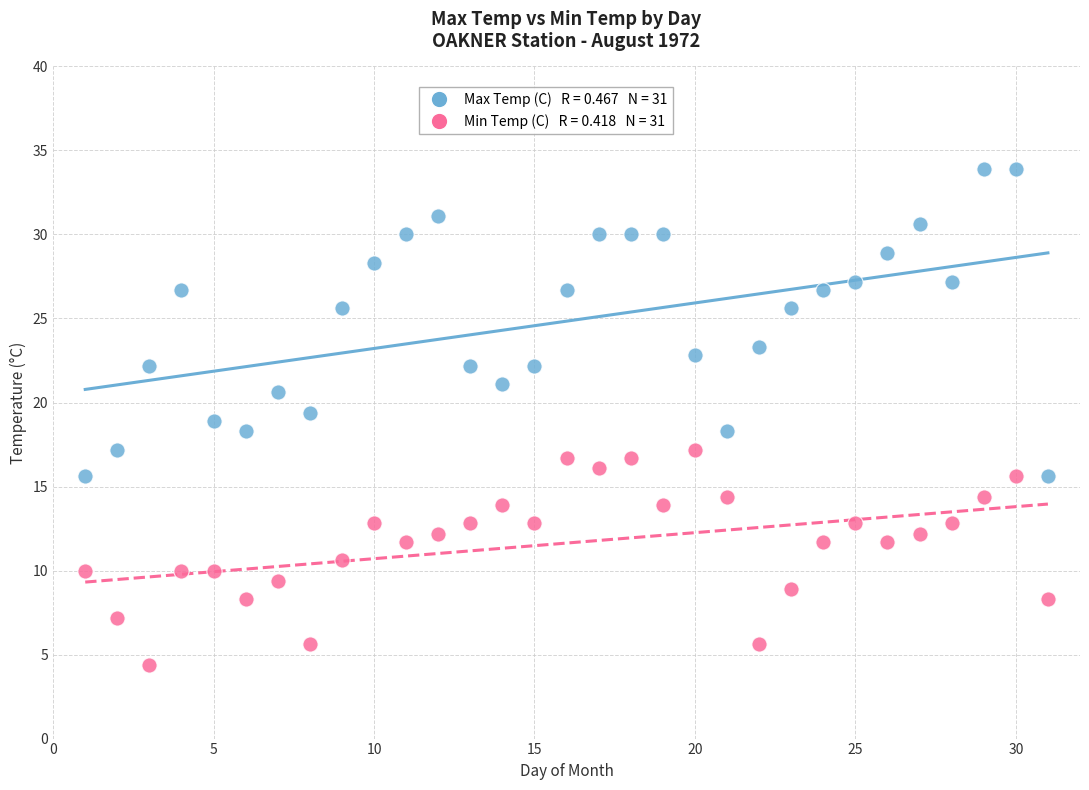

Across all data points, what is the range of Y values (max minus min)?

29.5